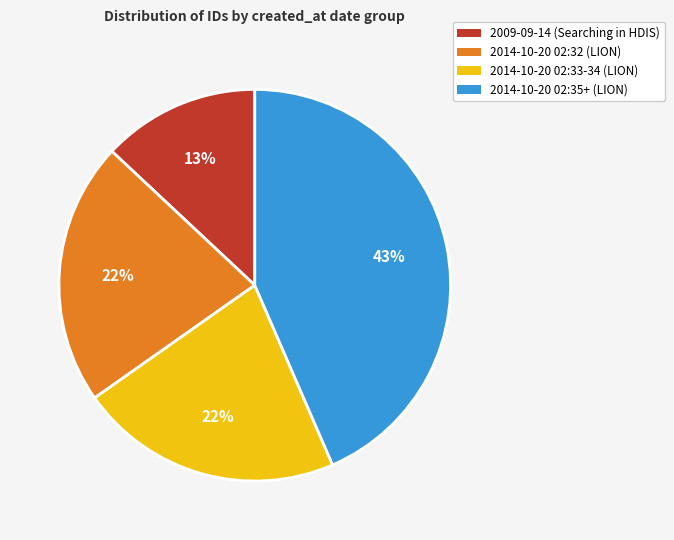

Is it true that 2014-10-20 02:35+ (LION) is 43% of the pie?

True